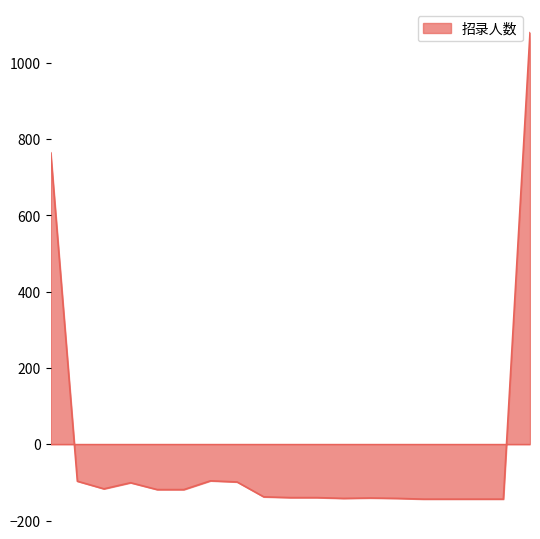

What is the maximum value shown in the chart?

1079